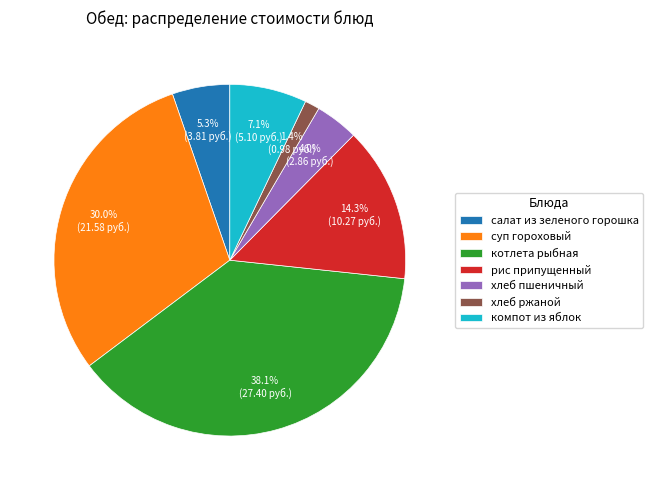

To the nearest percent, what is the difference between the хлеб ржаной and хлеб пшеничный slice percentages?

3%